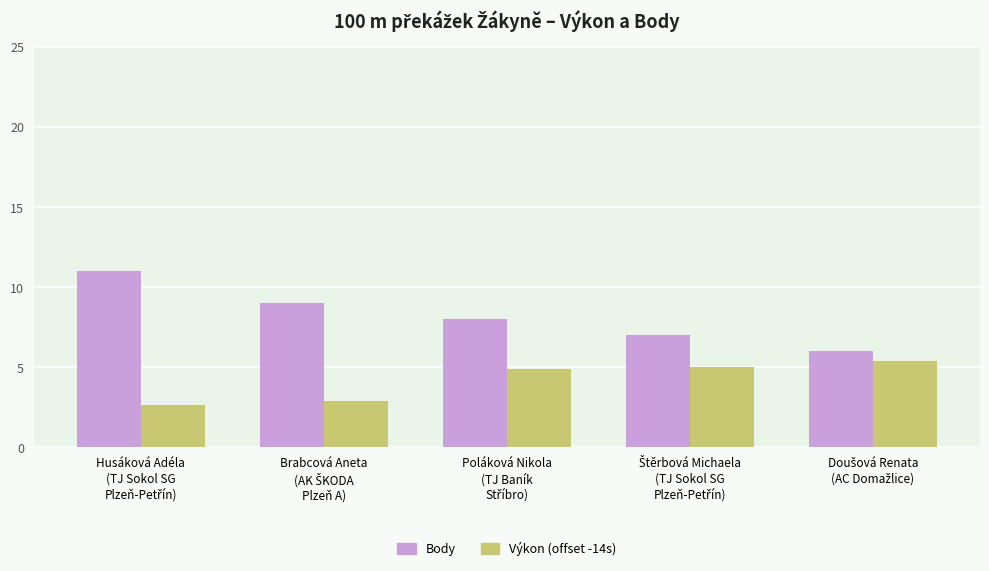

How many bars are there in each group?

2